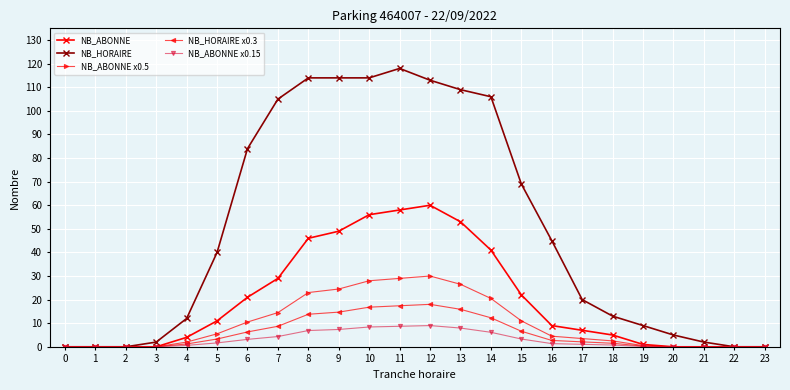

Where is NB_ABONNE nearest to the value 30?

7